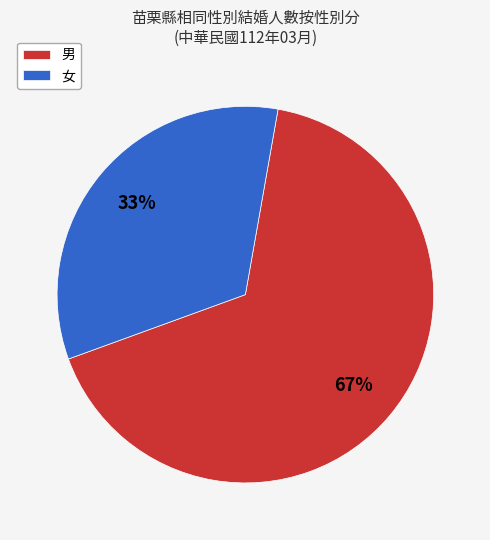

How many slices are in this pie chart?

2